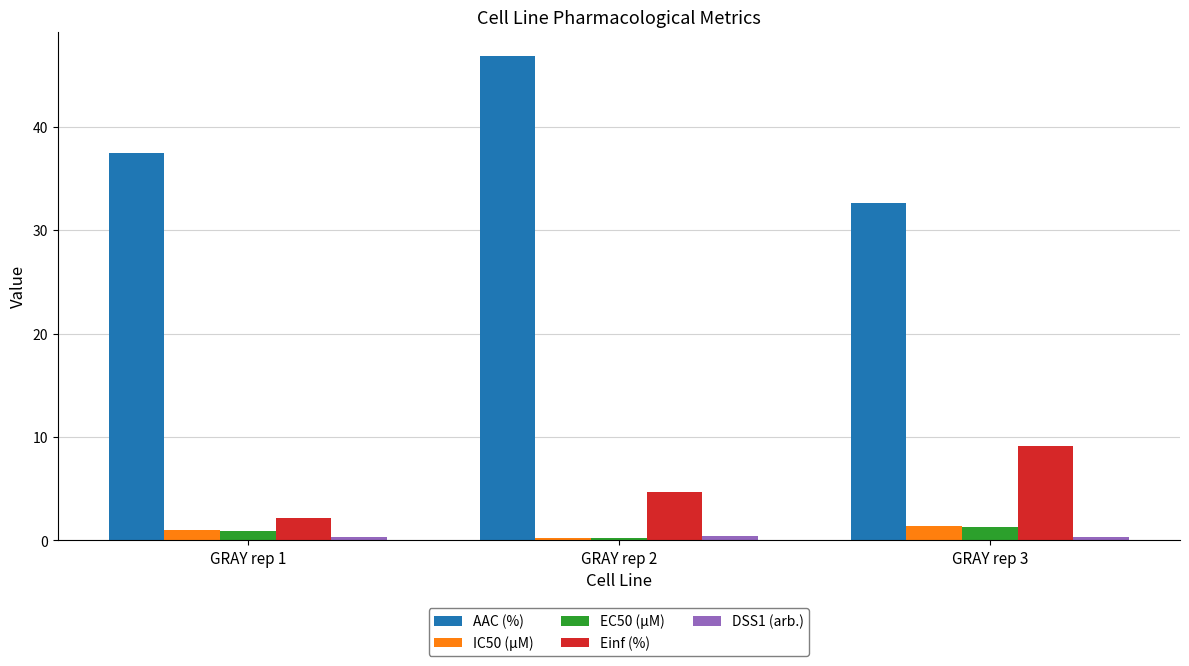

What is the total value across all series at GRAY rep 1?

42.0